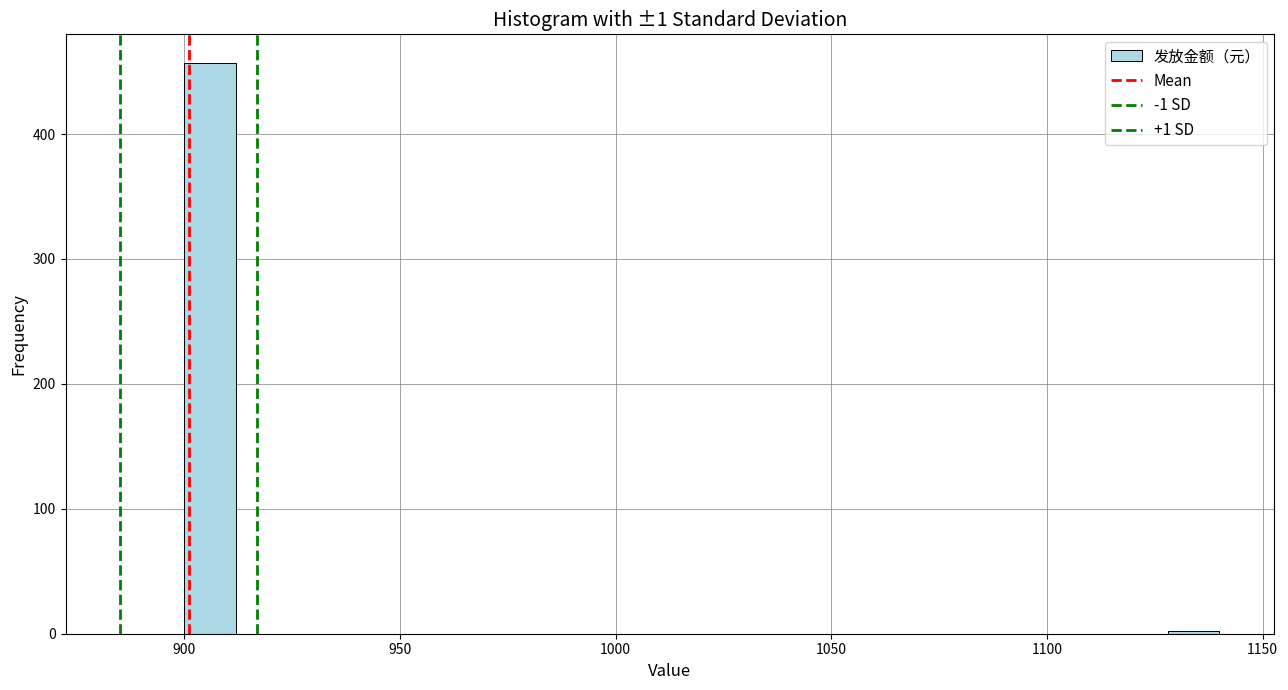

Around what value on the x-axis is the tallest bar? Give the approximate position of its centre, as read against the axis.

905